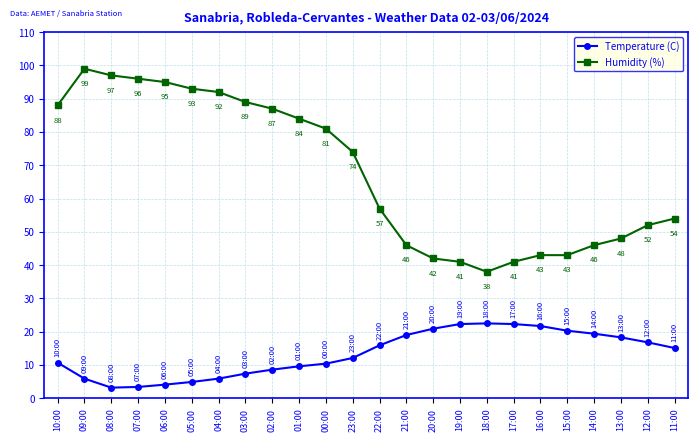

What is the maximum value for Humidity (%)?

99.0